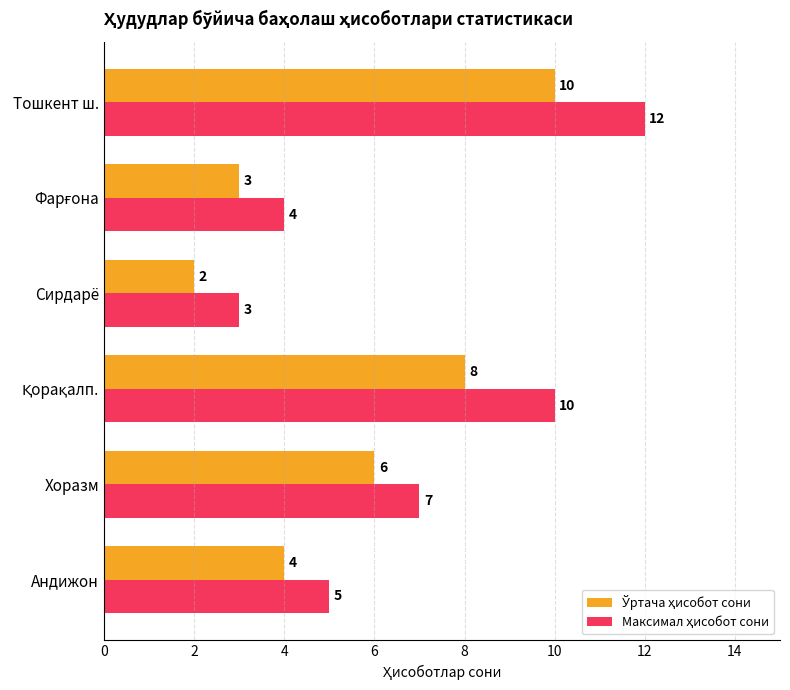

Which label corresponds to the smallest value in the chart?

Сирдарё